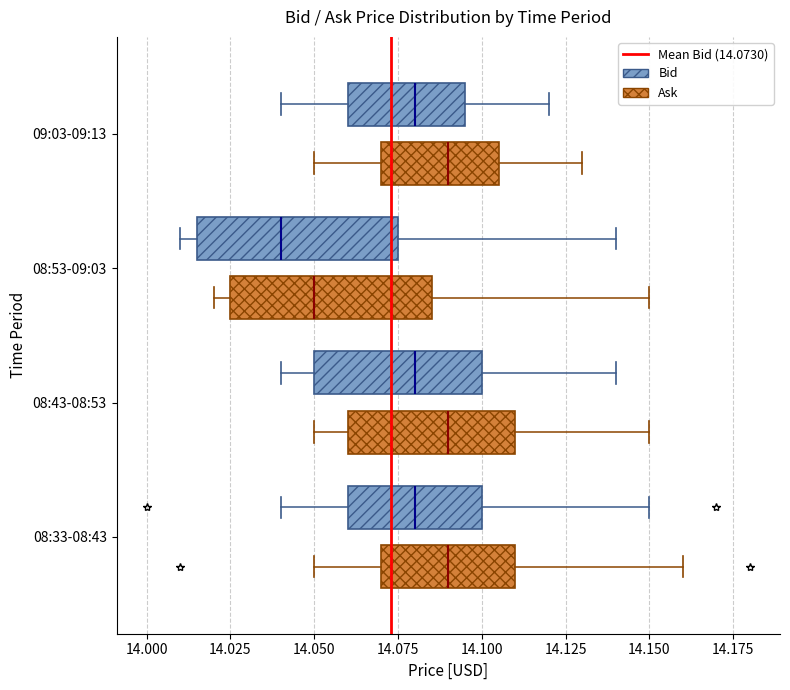

Where does the right whisker of the box for 08:33-08:43 (Ask) end on the x-axis? The values are not printed on the chart, so give them approximately, as read against the axis.

14.160